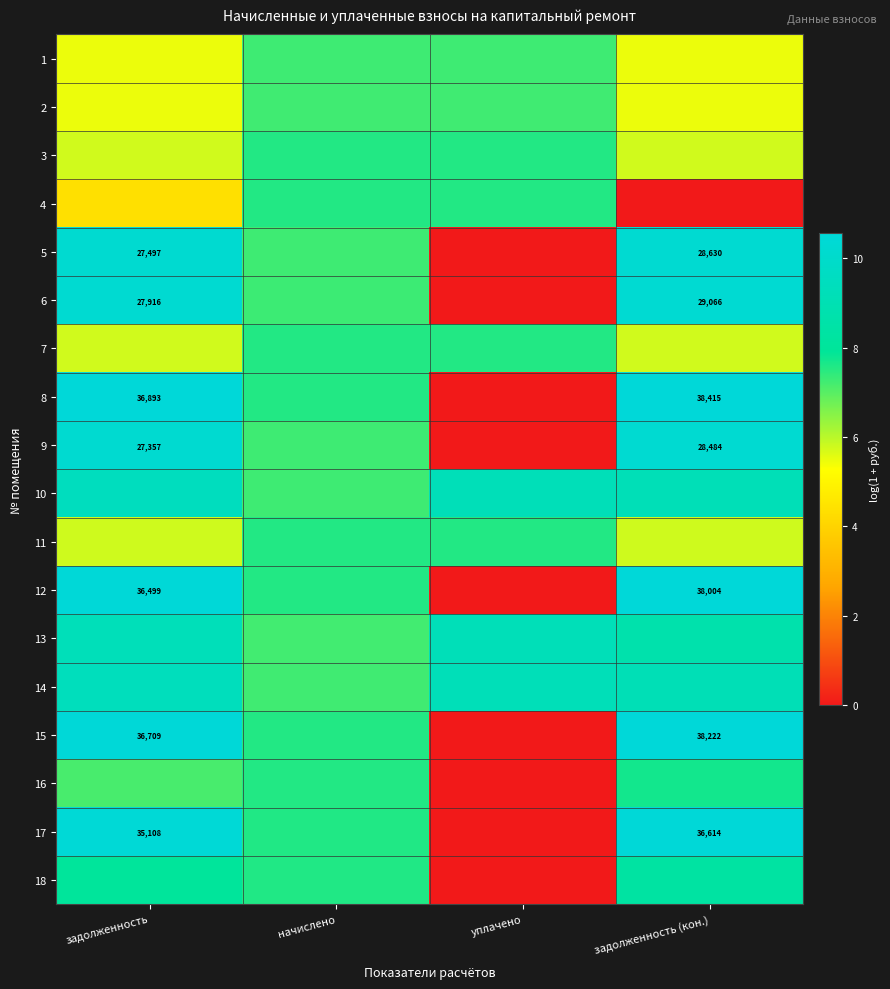

At which label does 3 first exceed 7?

начислено